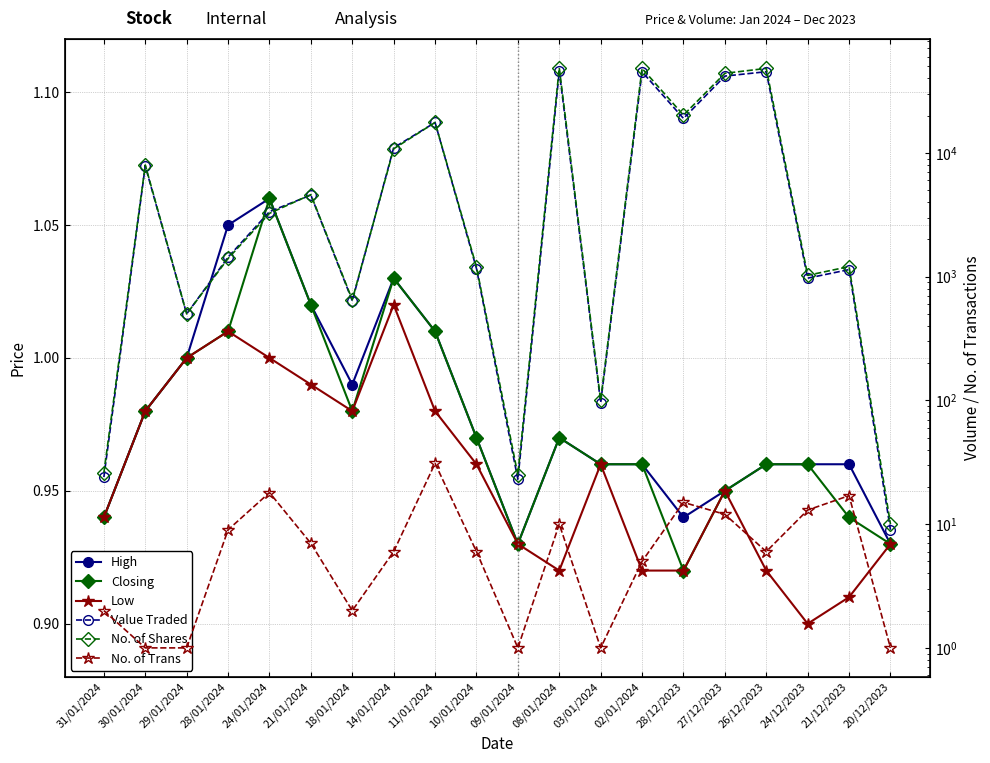

Reading left to right, extract all data points from this chart.

High: 31/01/2024=0.9	30/01/2024=1.0	29/01/2024=1.0	28/01/2024=1.1	24/01/2024=1.1	21/01/2024=1.0	18/01/2024=1.0	14/01/2024=1.0	11/01/2024=1.0	10/01/2024=1.0	09/01/2024=0.9	08/01/2024=1.0	03/01/2024=1.0	02/01/2024=1.0	28/12/2023=0.9	27/12/2023=0.9	26/12/2023=1.0	24/12/2023=1.0	21/12/2023=1.0	20/12/2023=0.9
Closing: 31/01/2024=0.9	30/01/2024=1.0	29/01/2024=1.0	28/01/2024=1.0	24/01/2024=1.1	21/01/2024=1.0	18/01/2024=1.0	14/01/2024=1.0	11/01/2024=1.0	10/01/2024=1.0	09/01/2024=0.9	08/01/2024=1.0	03/01/2024=1.0	02/01/2024=1.0	28/12/2023=0.9	27/12/2023=0.9	26/12/2023=1.0	24/12/2023=1.0	21/12/2023=0.9	20/12/2023=0.9
Low: 31/01/2024=0.9	30/01/2024=1.0	29/01/2024=1.0	28/01/2024=1.0	24/01/2024=1.0	21/01/2024=1.0	18/01/2024=1.0	14/01/2024=1.0	11/01/2024=1.0	10/01/2024=1.0	09/01/2024=0.9	08/01/2024=0.9	03/01/2024=1.0	02/01/2024=0.9	28/12/2023=0.9	27/12/2023=0.9	26/12/2023=0.9	24/12/2023=0.9	21/12/2023=0.9	20/12/2023=0.9
Value Traded: 31/01/2024=24.0	30/01/2024=7840.0	29/01/2024=500.0	28/01/2024=1437.0	24/01/2024=3356.0	21/01/2024=4564.0	18/01/2024=638.0	14/01/2024=11021.0	11/01/2024=17628.0	10/01/2024=1164.0	09/01/2024=23.0	08/01/2024=45701.0	03/01/2024=96.0	02/01/2024=45312.0	28/12/2023=19007.0	27/12/2023=41800.0	26/12/2023=45360.0	24/12/2023=973.0	21/12/2023=1141.0	20/12/2023=9.0
No. of Shares: 31/01/2024=26.0	30/01/2024=8000.0	29/01/2024=500.0	28/01/2024=1403.0	24/01/2024=3250.0	21/01/2024=4606.0	18/01/2024=650.0	14/01/2024=10805.0	11/01/2024=17638.0	10/01/2024=1200.0	09/01/2024=25.0	08/01/2024=48605.0	03/01/2024=100.0	02/01/2024=48200.0	28/12/2023=20225.0	27/12/2023=44000.0	26/12/2023=48250.0	24/12/2023=1025.0	21/12/2023=1207.0	20/12/2023=10.0
No. of Trans: 31/01/2024=2.0	30/01/2024=1.0	29/01/2024=1.0	28/01/2024=9.0	24/01/2024=18.0	21/01/2024=7.0	18/01/2024=2.0	14/01/2024=6.0	11/01/2024=31.0	10/01/2024=6.0	09/01/2024=1.0	08/01/2024=10.0	03/01/2024=1.0	02/01/2024=5.0	28/12/2023=15.0	27/12/2023=12.0	26/12/2023=6.0	24/12/2023=13.0	21/12/2023=17.0	20/12/2023=1.0